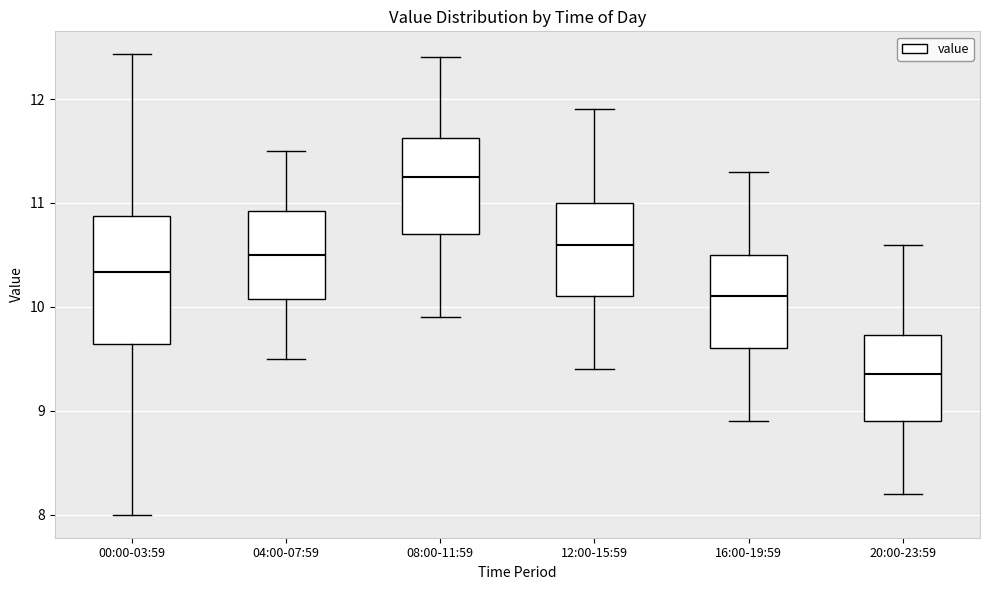

Where does the lower whisker of the box for 12:00-15:59 end on the y-axis? The values are not printed on the chart, so give them approximately, as read against the axis.

9.4